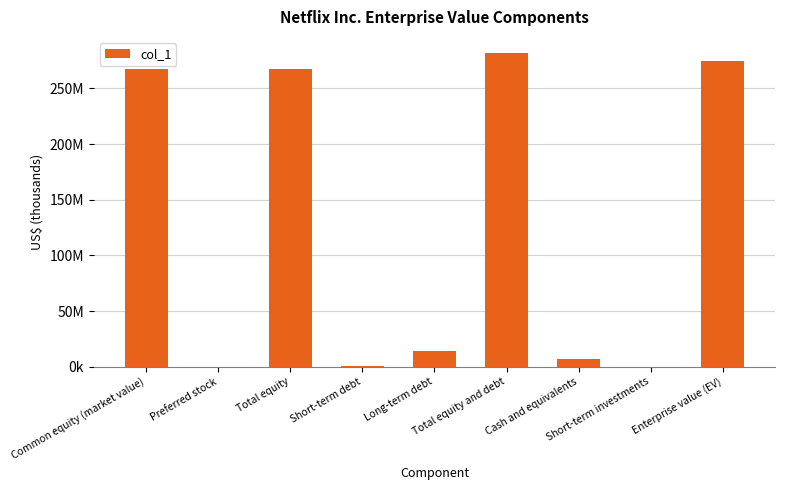

How many bars are there in total?

9